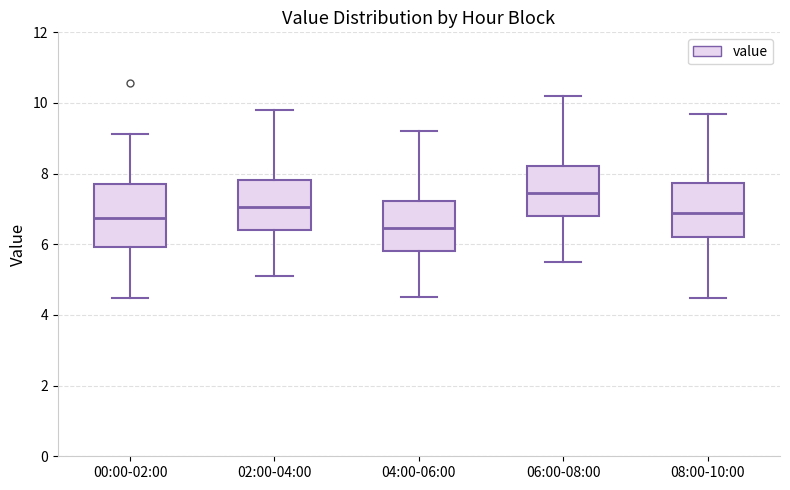

Where does the median line of the box for 02:00-04:00 sit on the y-axis? The values are not printed on the chart, so give them approximately, as read against the axis.

7.0